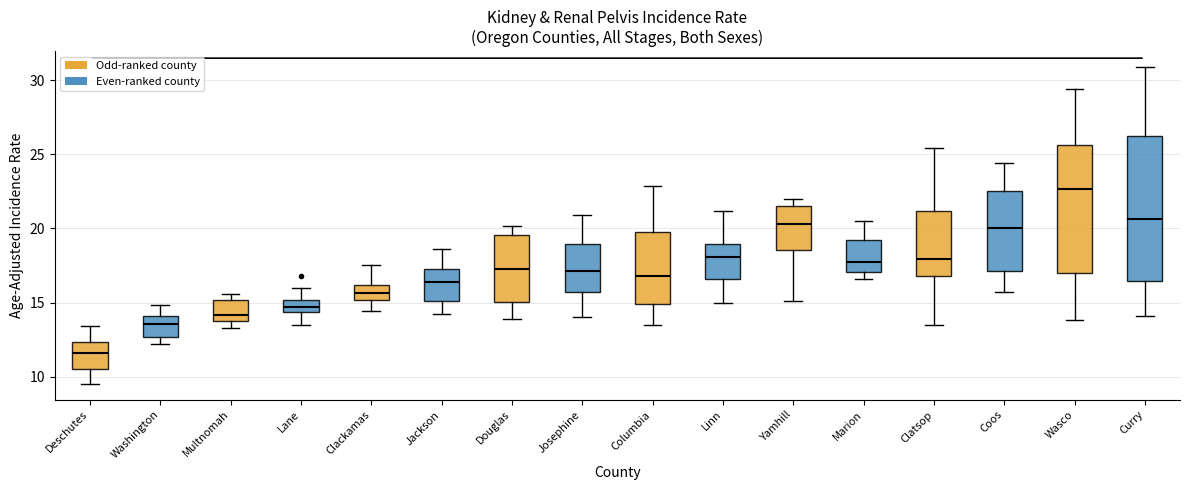

Which box has the lowest median line?

Deschutes